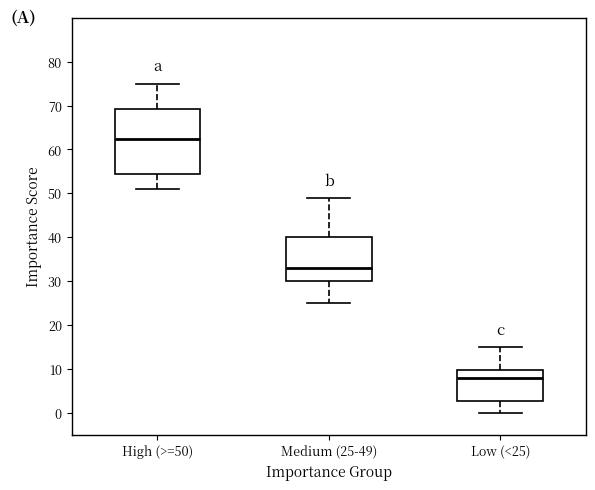

Comparing the boxes themselves (not the whiskers), which one is the tallest?

High (>=50)